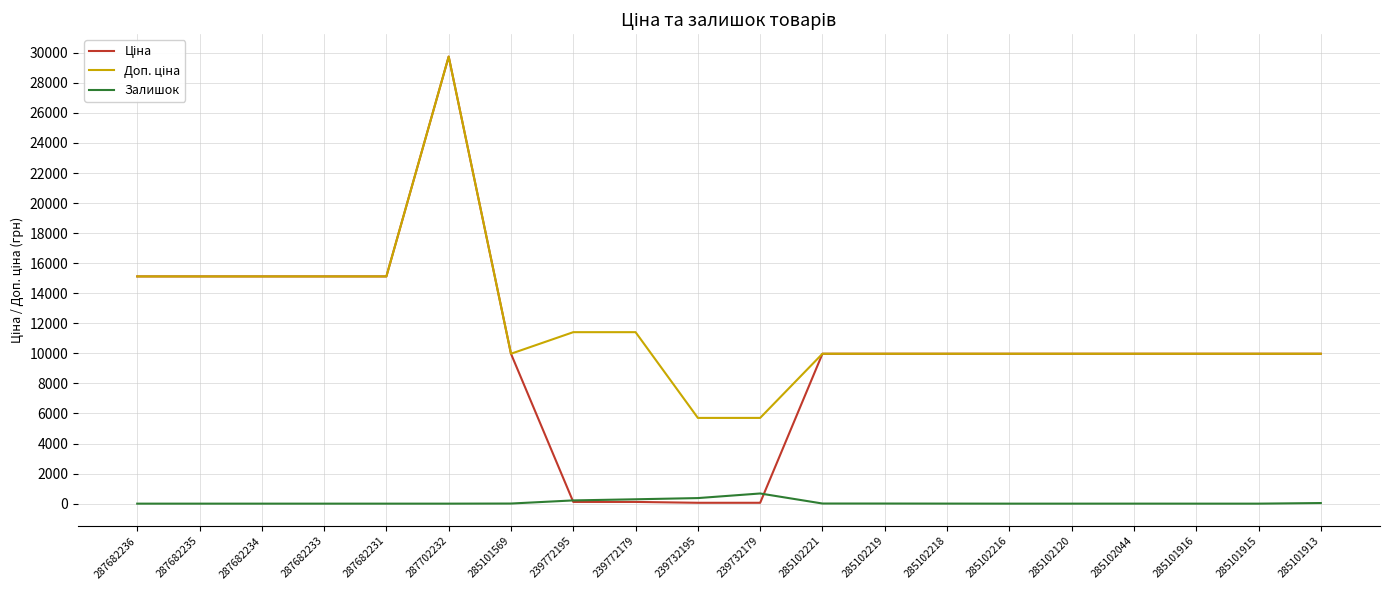

At which category is the sum across all series the highest?

287702232